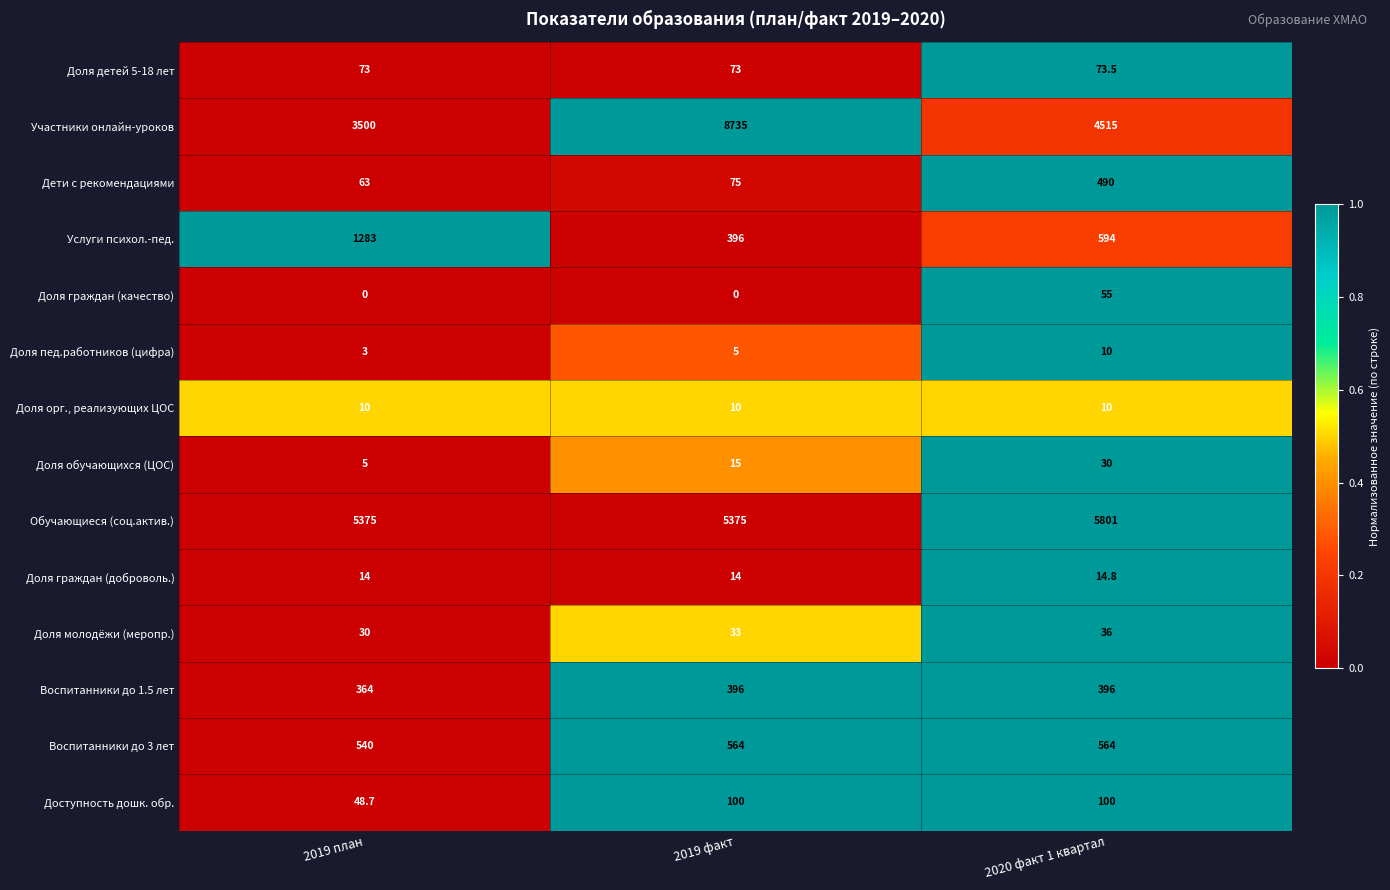

The value of Доступность дошк. обр. at 2019 факт is 100.0. True or false?

True